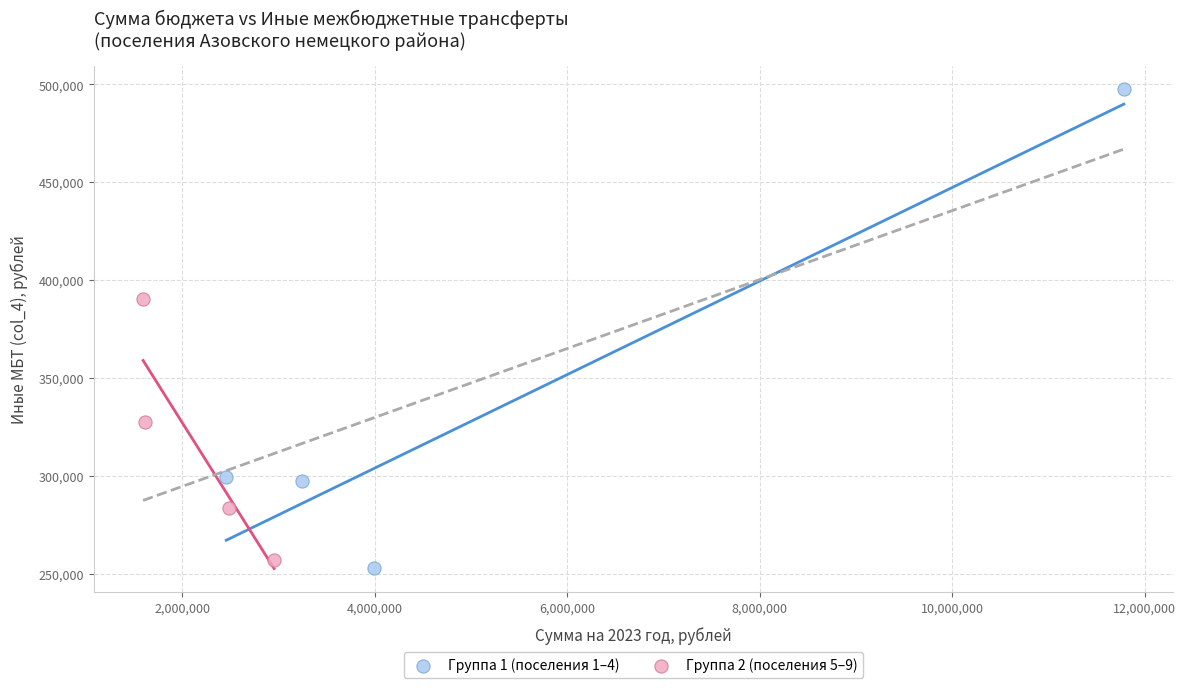

What are all the series names shown in the legend?

Группа 1 (поселения 1–4), Группа 2 (поселения 5–9)